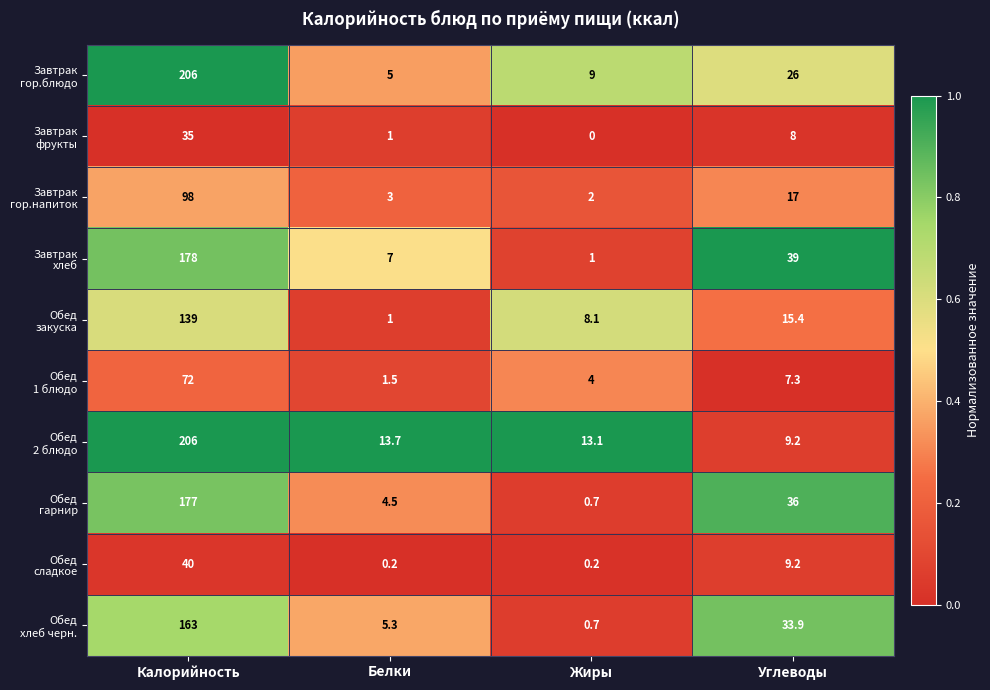

What is the difference between the highest and lowest values at Жиры?

13.1